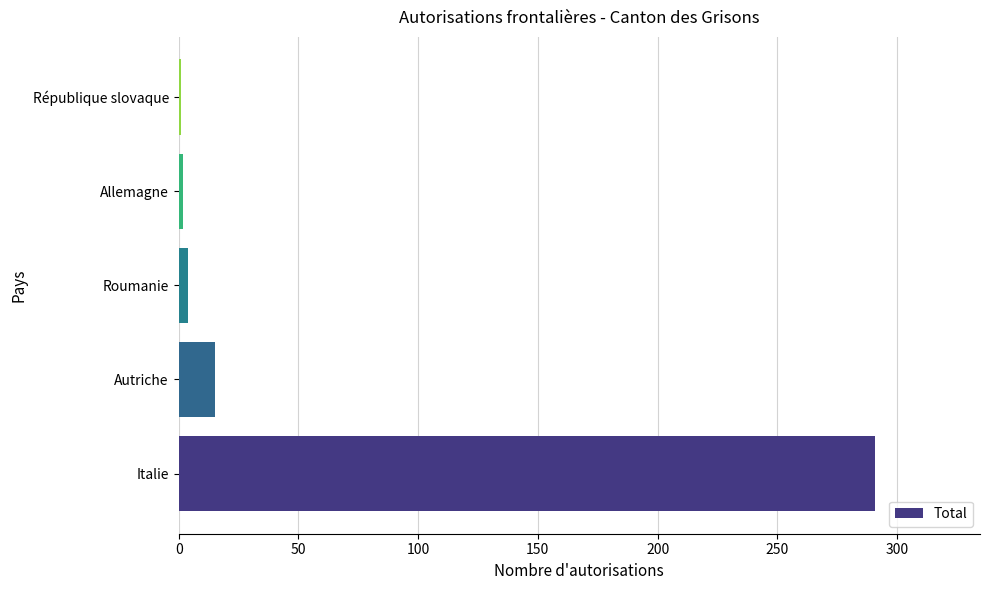

The value at Autriche is 15. True or false?

True